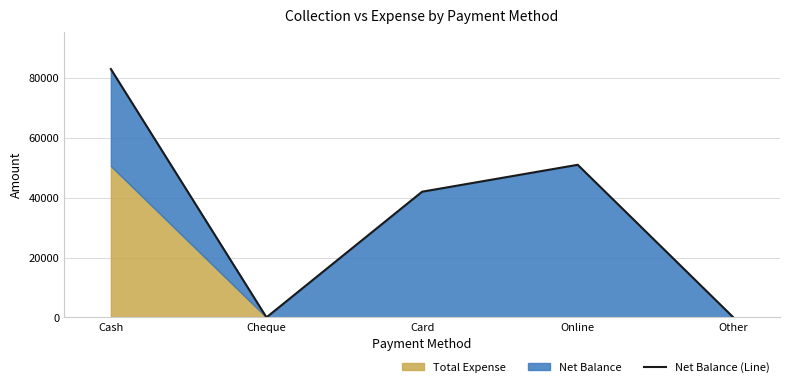

Rank the categories by value from highest to lowest.

Cash, Online, Card, Cheque, Other